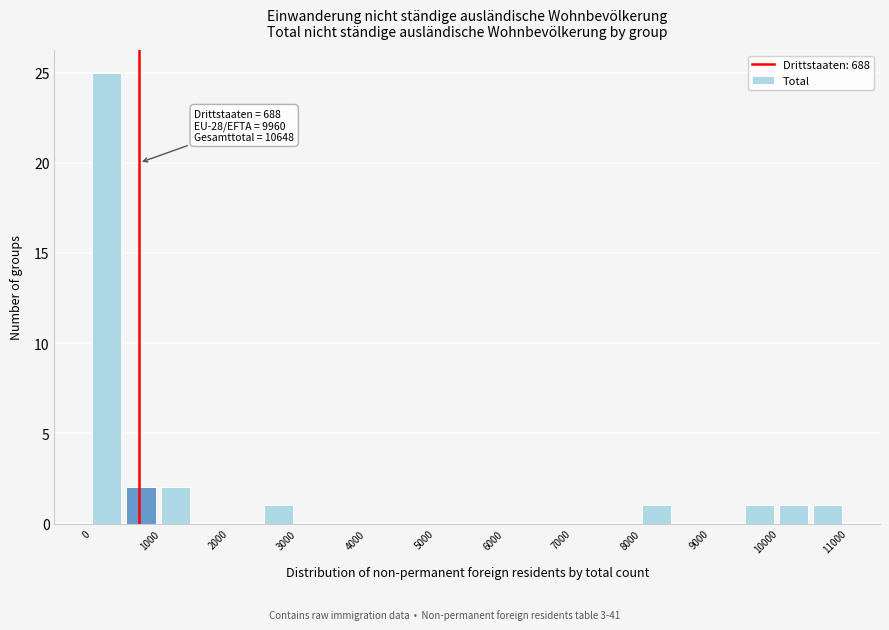

Over which range of the x-axis is the bar tallest?

0 to 500